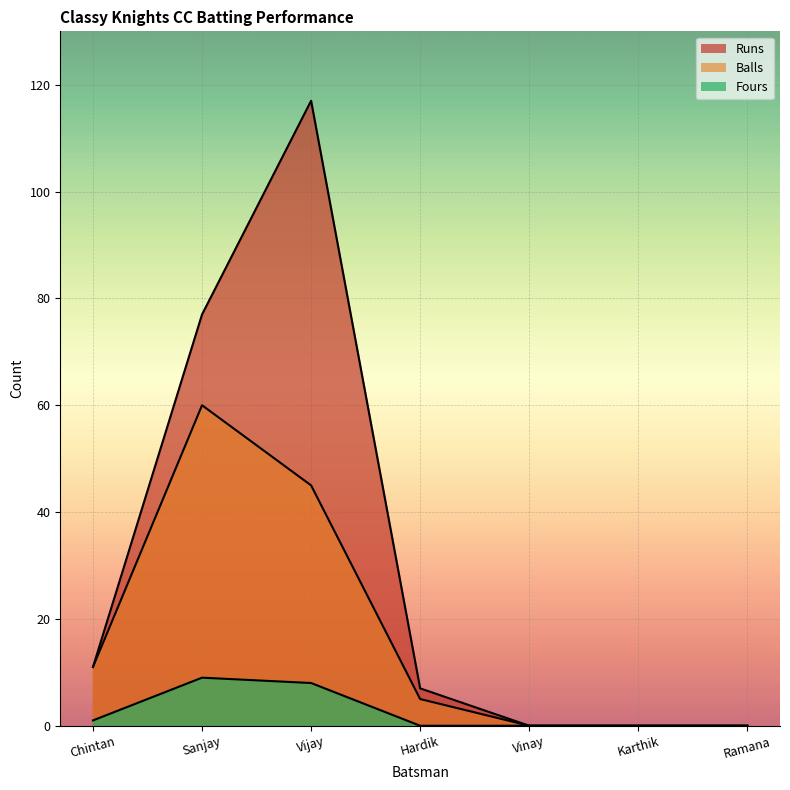

What is the total value across all series at Vijay?

170